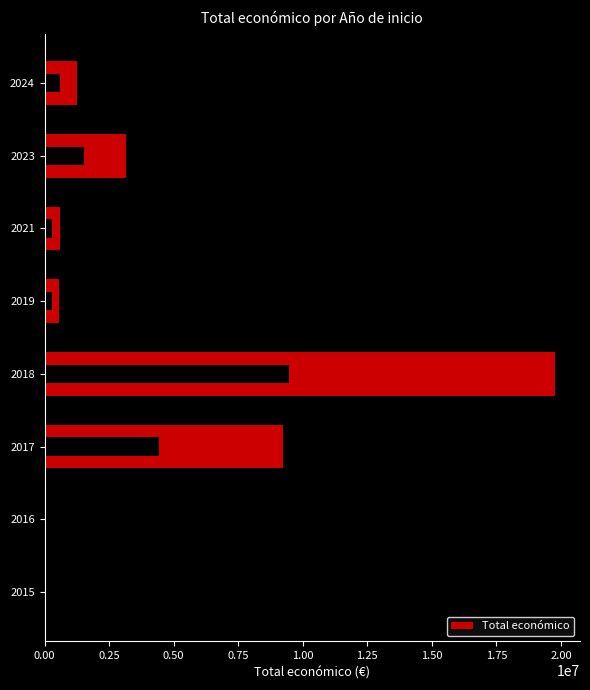

What is the average value?

4331940